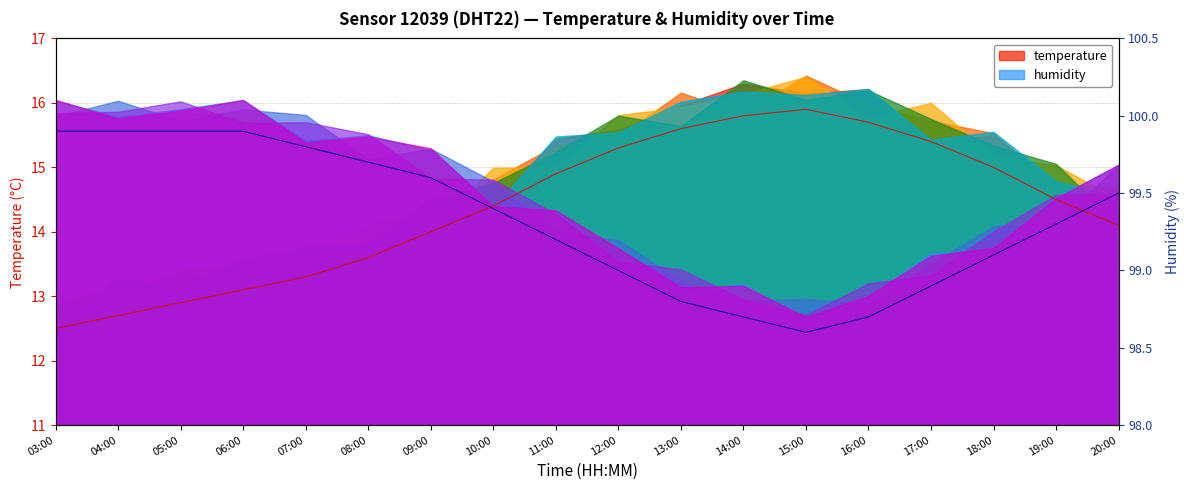

Which series changed the most between 08:00 and 20:00?

temperature